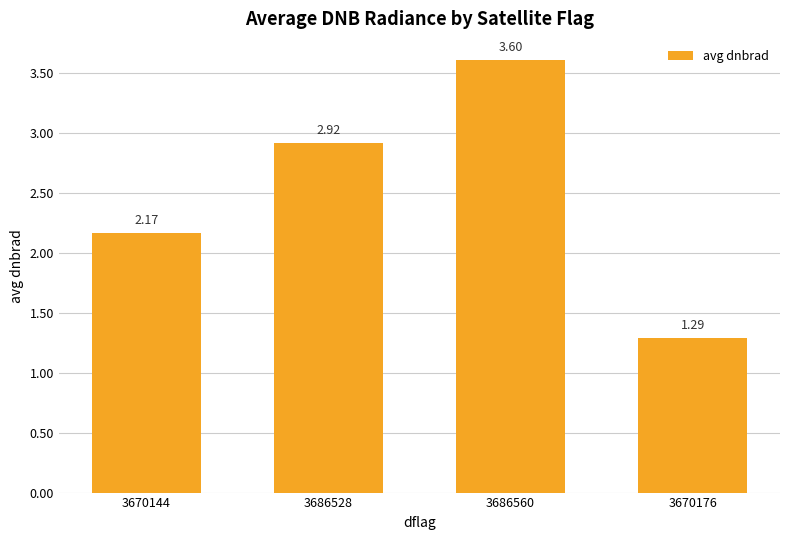

The value at 3686560 is 3.6. True or false?

True